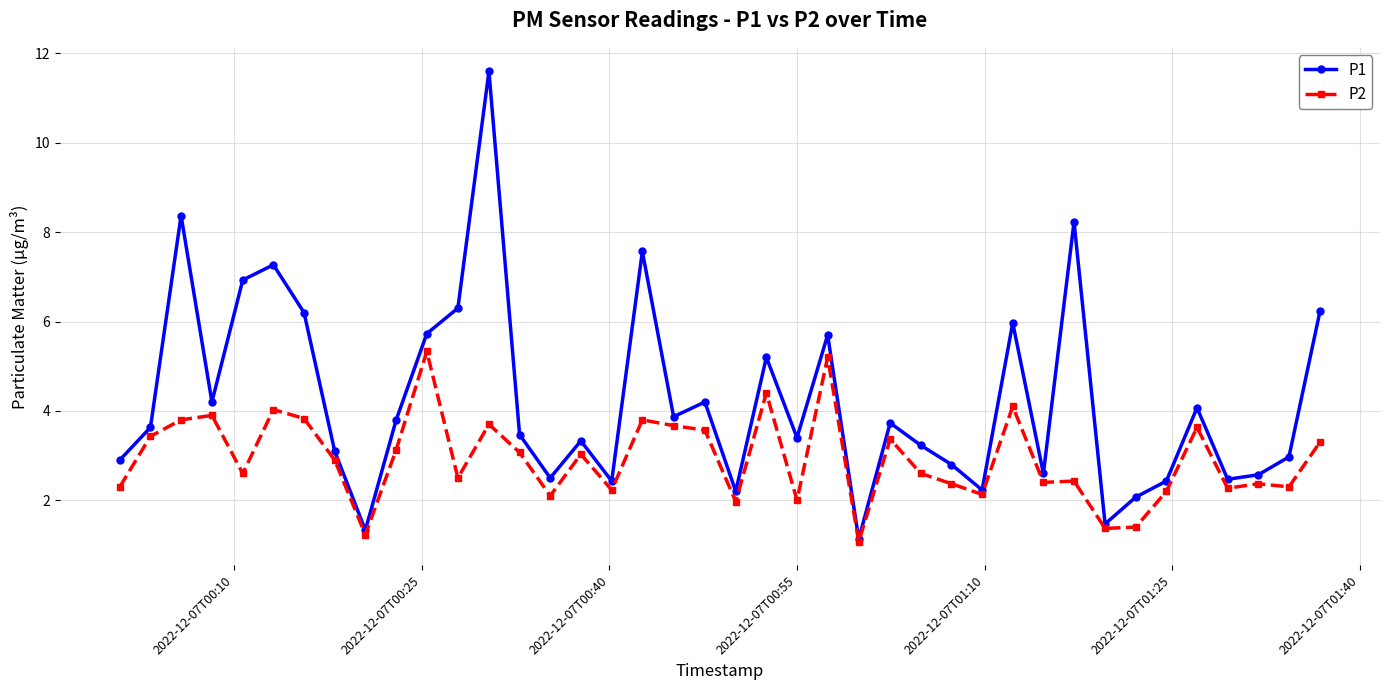

What is the lowest value of the P2 series?

1.1